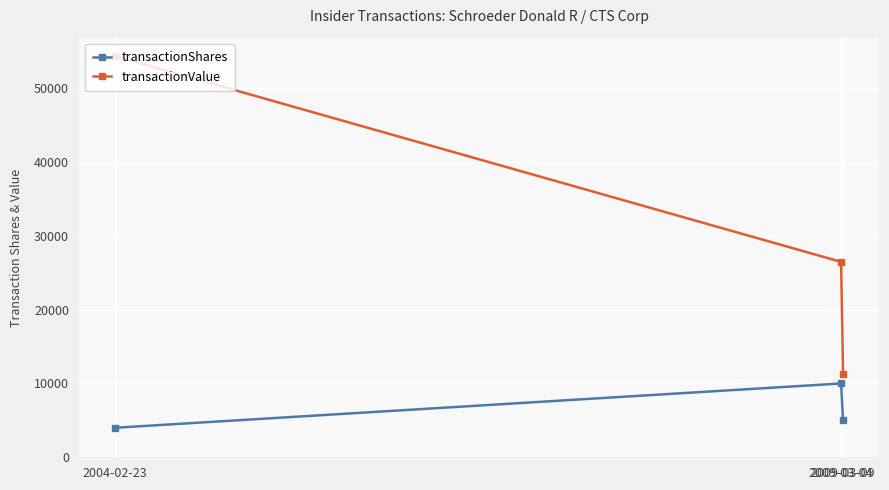

List the labels in order of transactionValue value, largest first.

2004-02-23, 2009-03-04, 2009-03-09